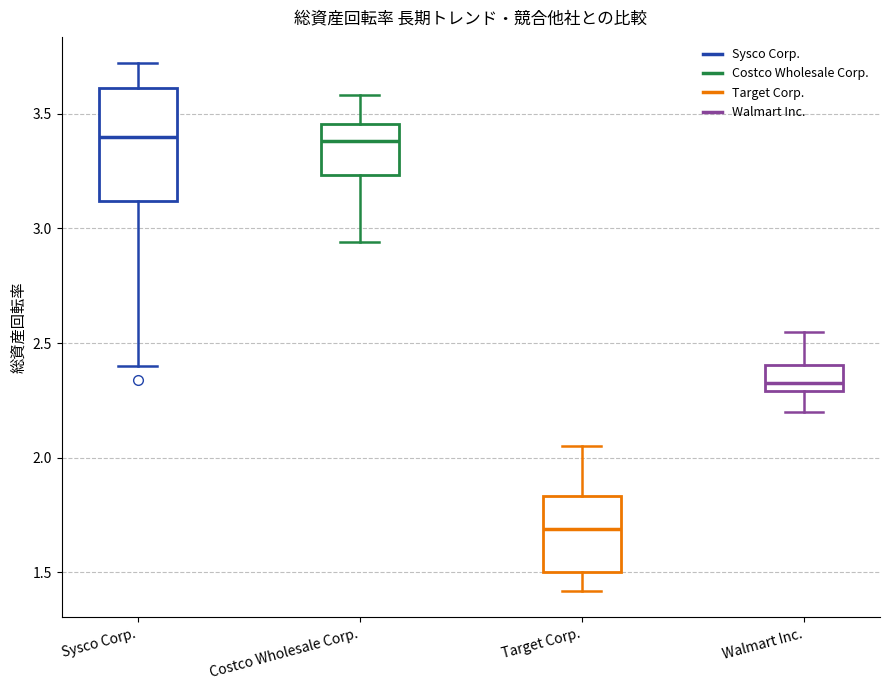

Where is the lower edge of the box for Costco Wholesale Corp. on the y-axis? The values are not printed on the chart, so give them approximately, as read against the axis.

3.25